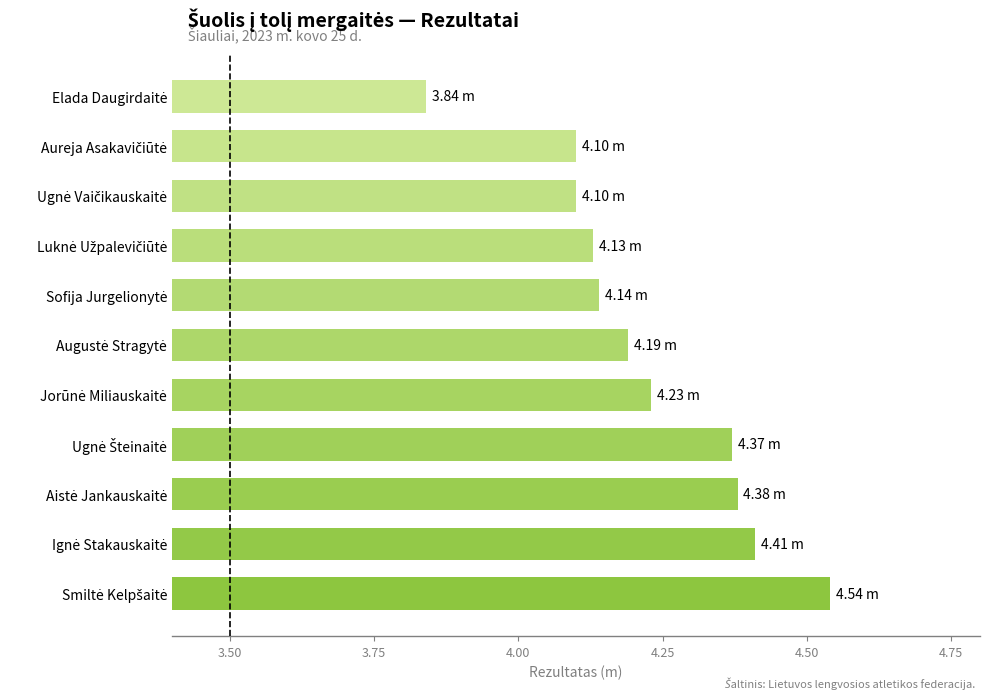

What is the difference between the second highest and second lowest values?

0.3